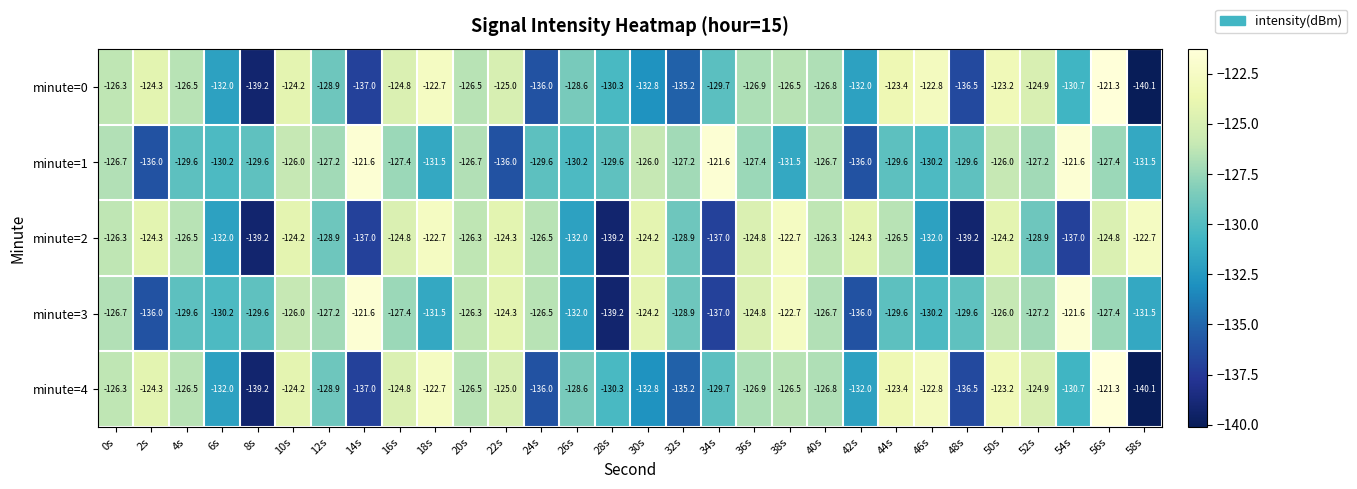

What is the difference between the highest and lowest values at 52s?

4.0